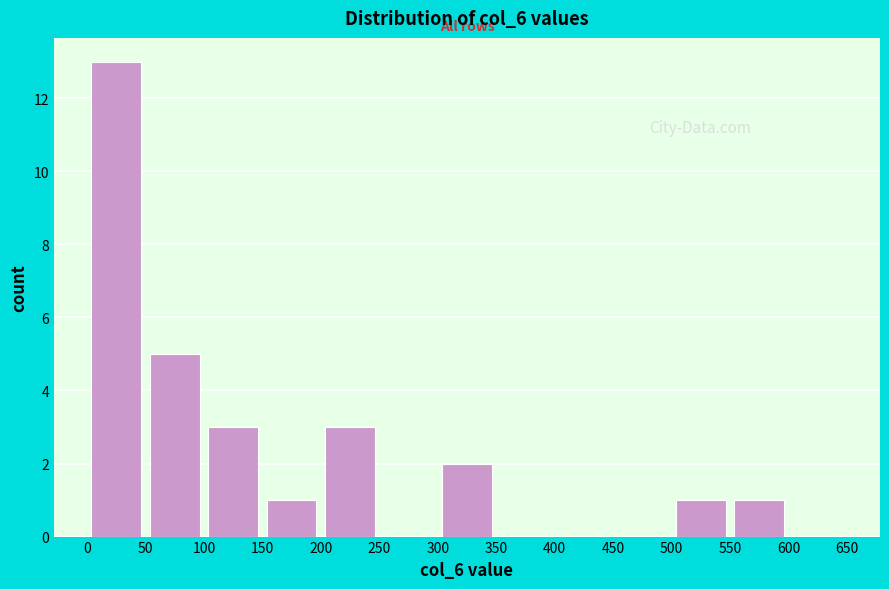

Reading left to right, transcribe this chart: for each bar, give the range it covers on the x-axis and its height. The values are not printed on the chart, so give them approximately, as read against the axis.

0 to 50: 13
50 to 100: 5
100 to 150: 3
150 to 200: 1
200 to 250: 3
250 to 300: 0
300 to 350: 2
350 to 400: 0
400 to 450: 0
450 to 500: 0
500 to 550: 1
550 to 600: 1
600 to 650: 0